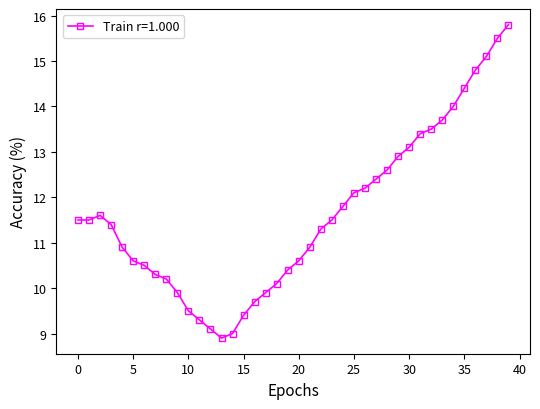

What is the value of the 19th point from the left?

10.1